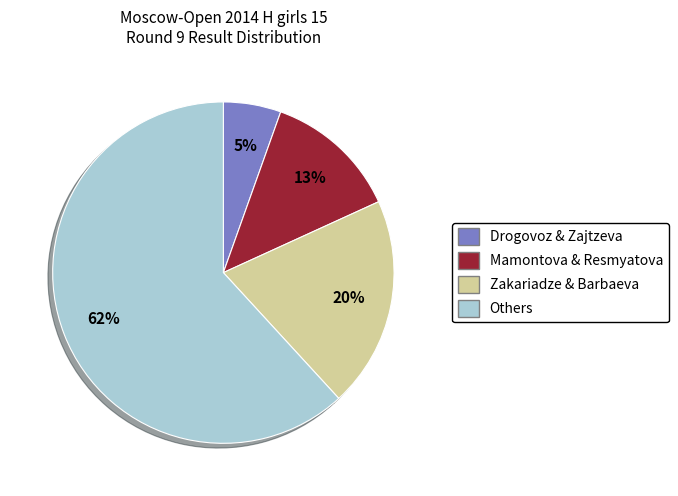

To the nearest percent, what percentage of the pie is Drogovoz & Zajtzeva?

5%